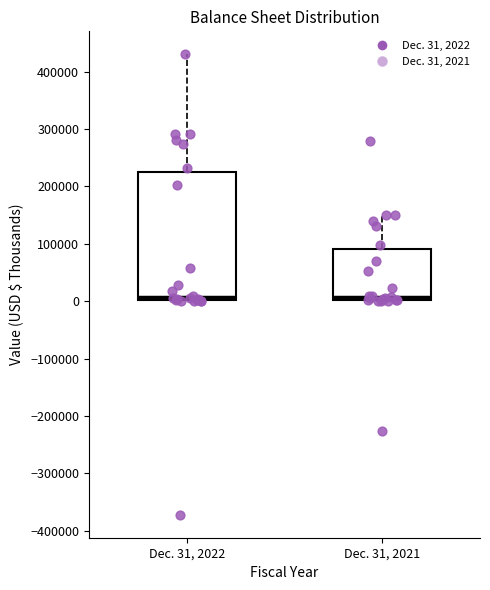

Where is the upper edge of the box for Dec. 31, 2022 on the y-axis? The values are not printed on the chart, so give them approximately, as read against the axis.

230000